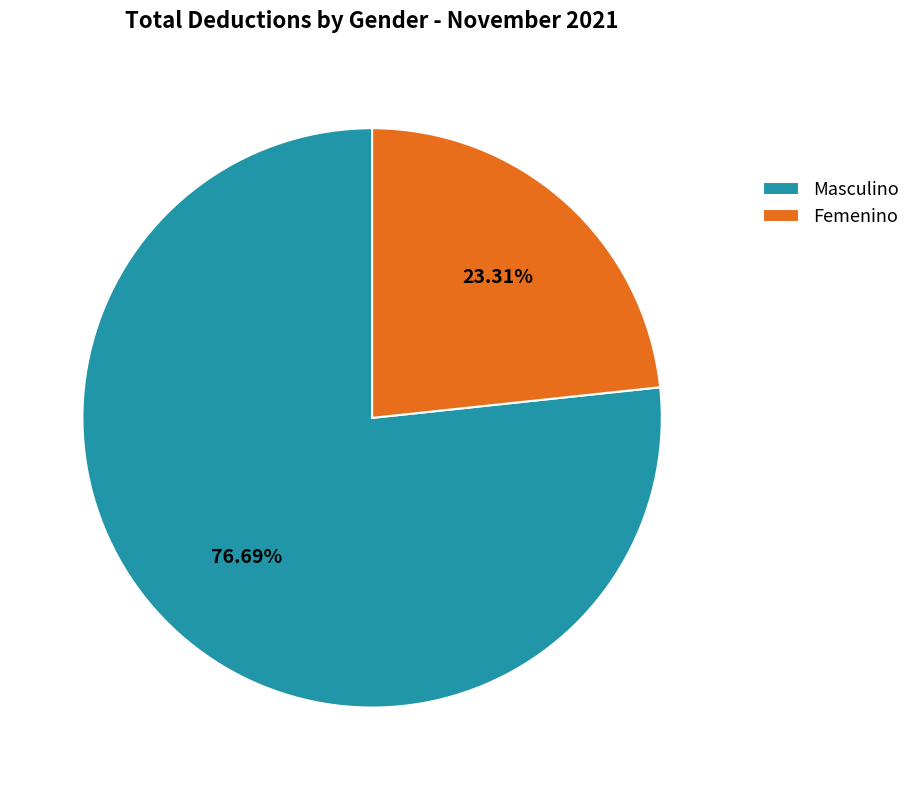

What percentage do Femenino and Masculino together represent?

100.0%